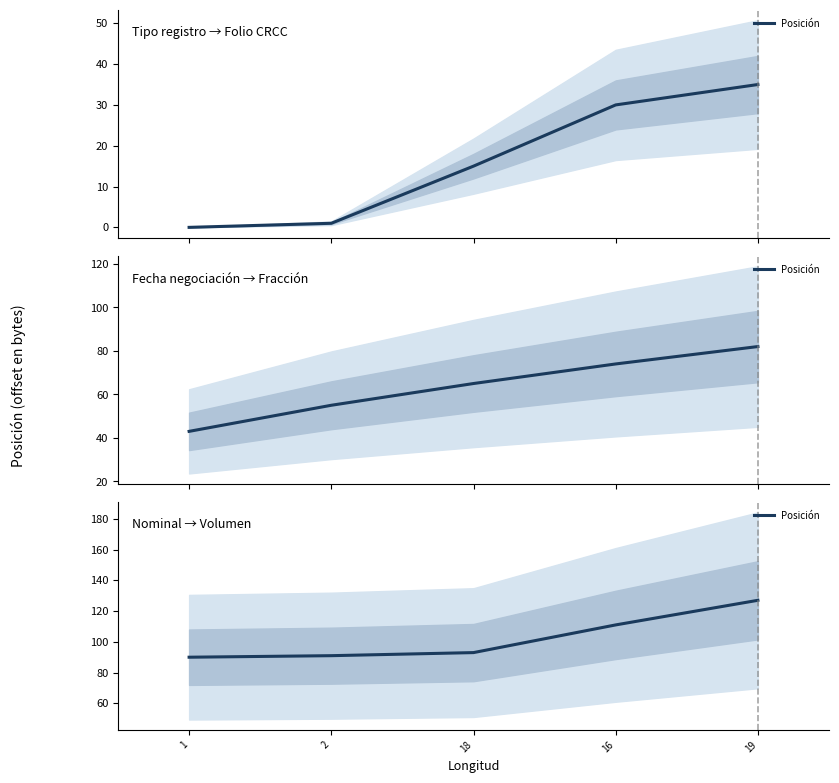

What is the change in value from 2 to 16?

+20